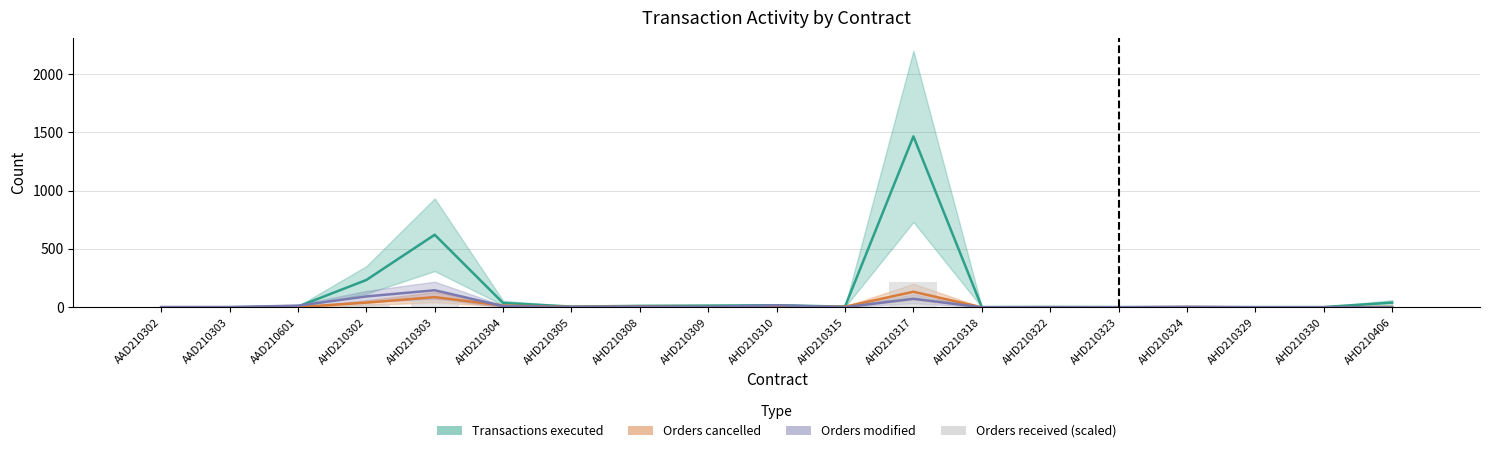

List the series in order of their peak value, highest first.

Transactions executed, Orders received (scaled), Orders modified, Orders cancelled